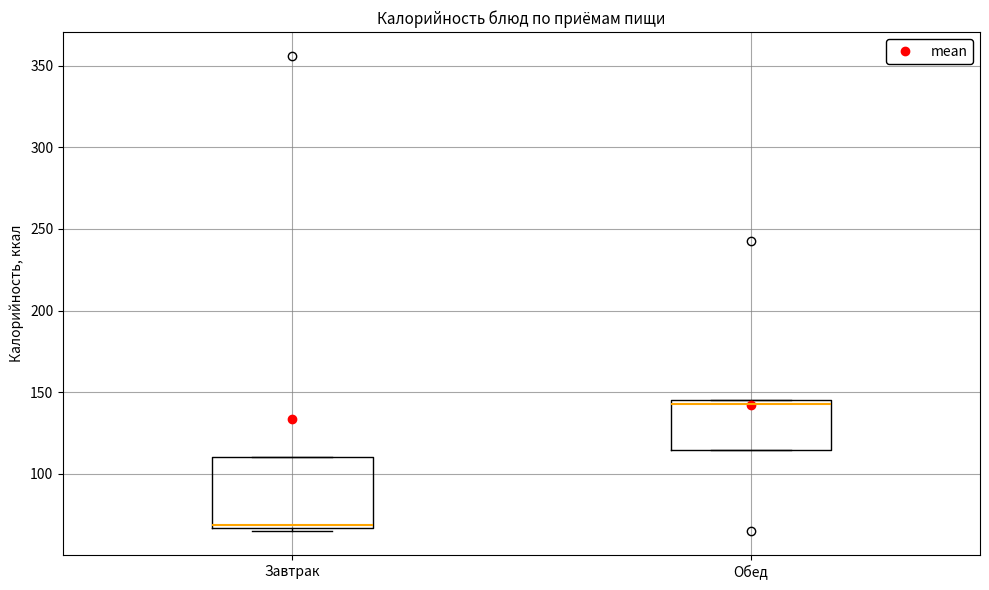

Which box has the lowest median line?

Завтрак